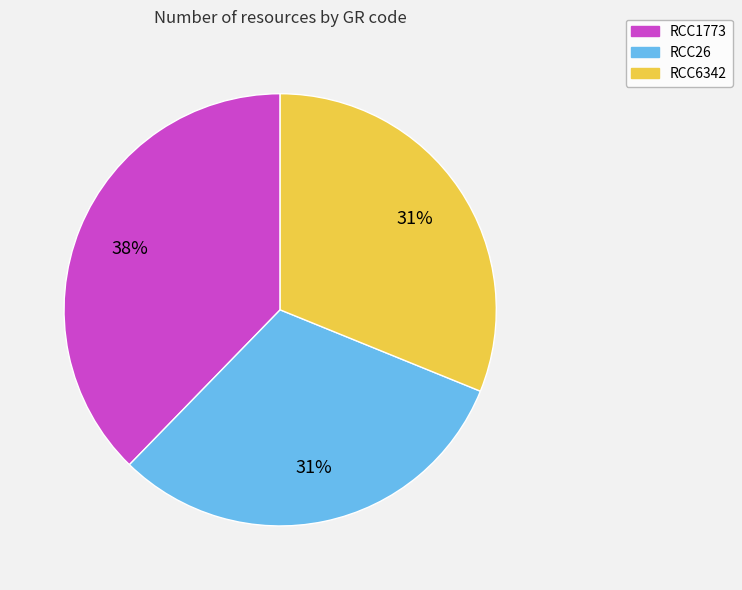

Which slice is the largest?

RCC1773